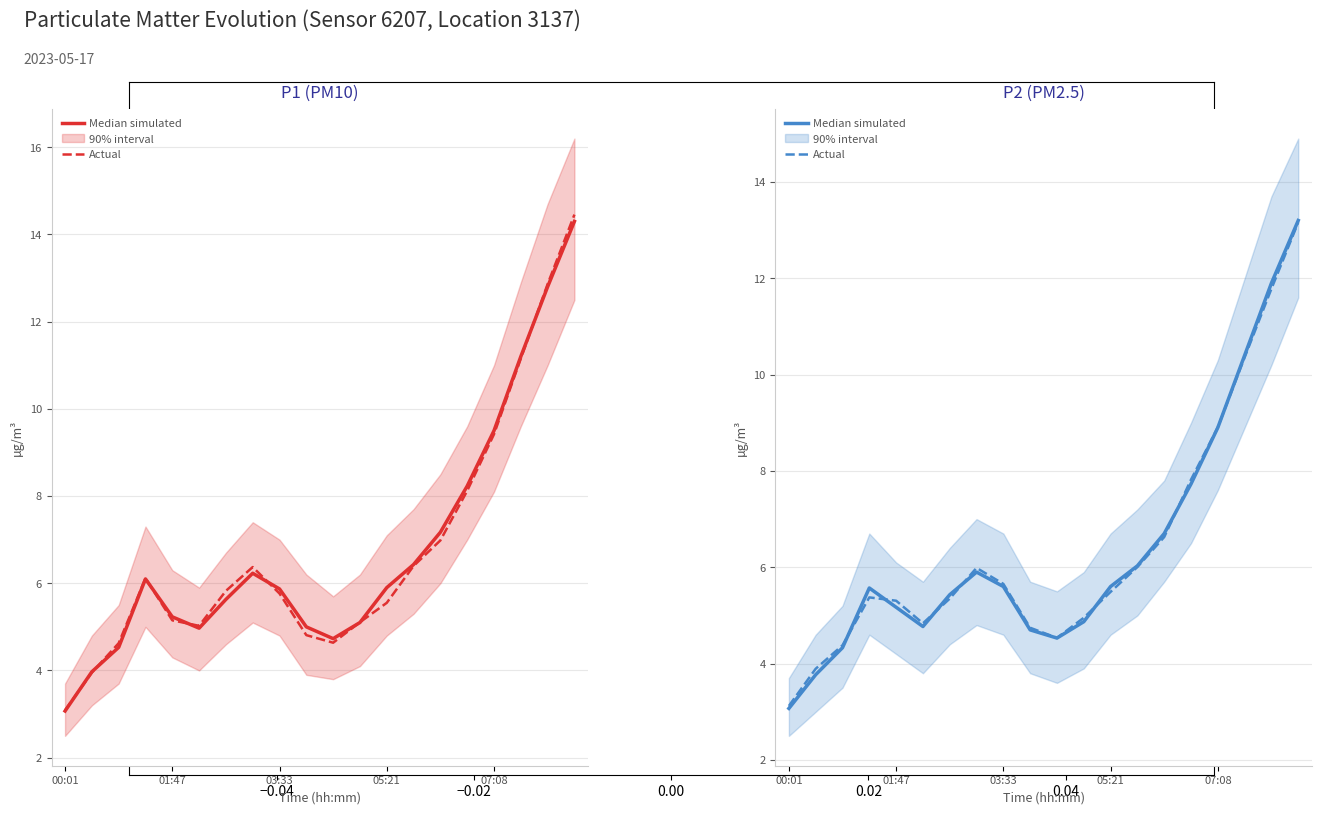

The value of Actual at 8 is 7.6. True or false?

False